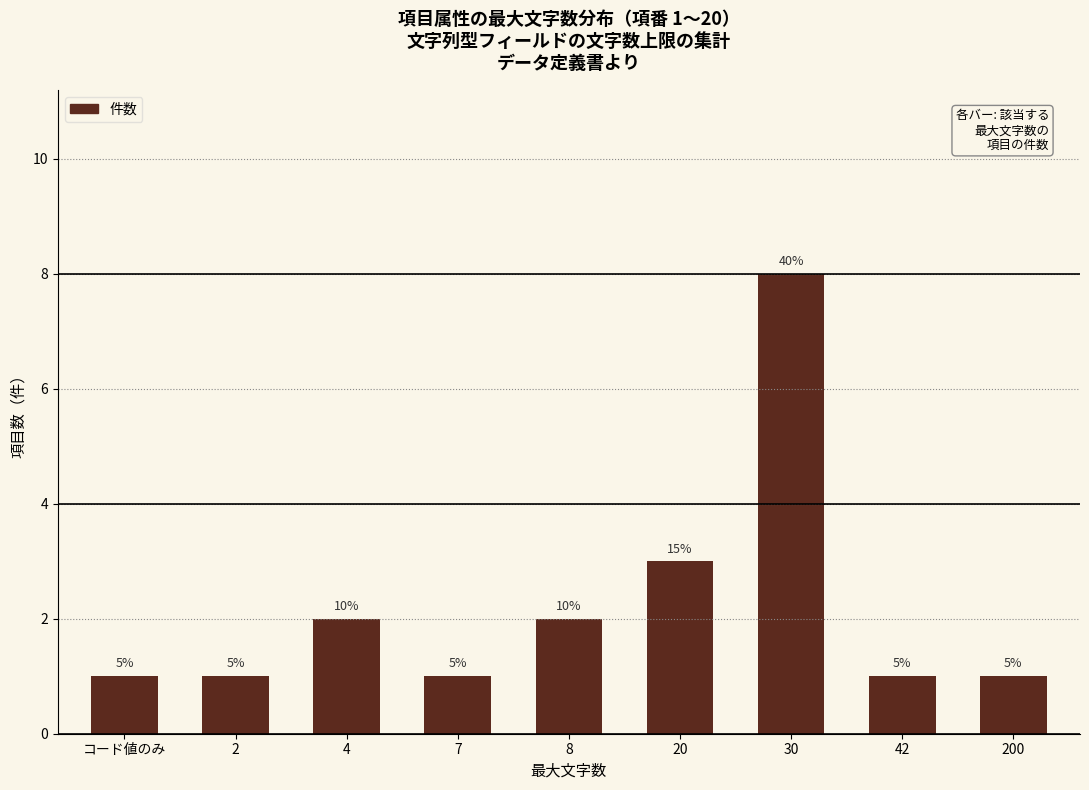

Are the bars horizontal?

No